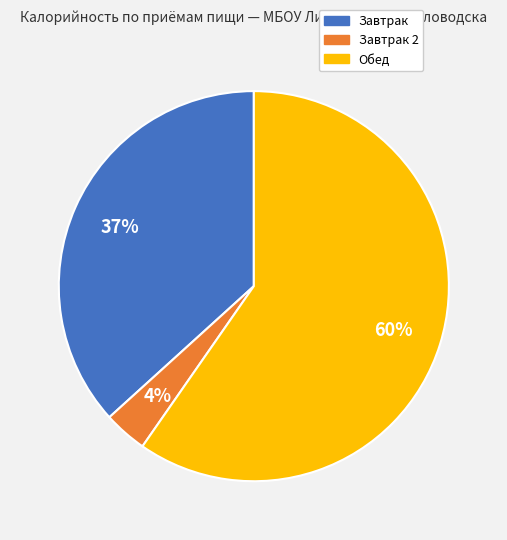

Is Обед the majority of the pie?

Yes